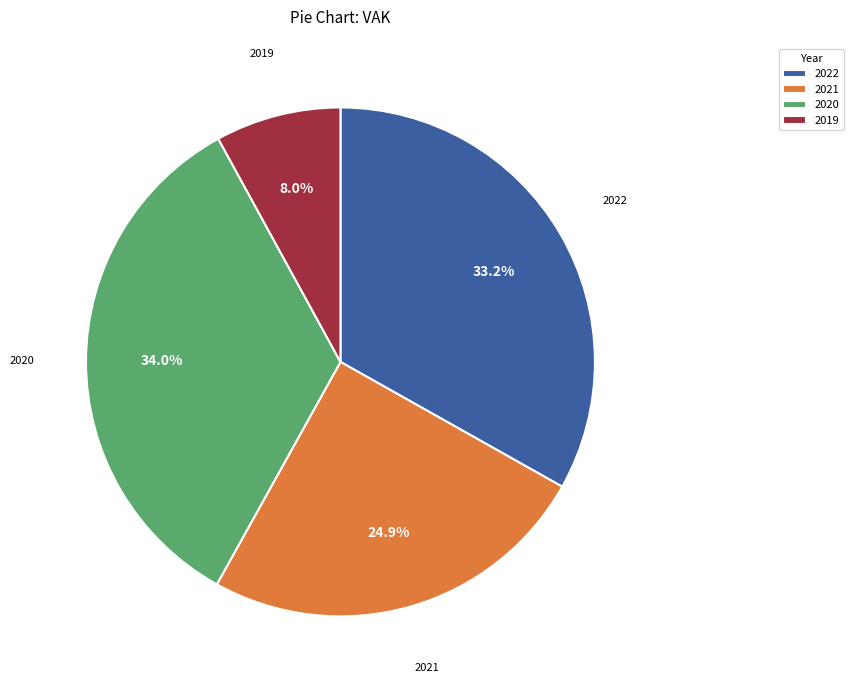

Which slice is the smallest?

2019